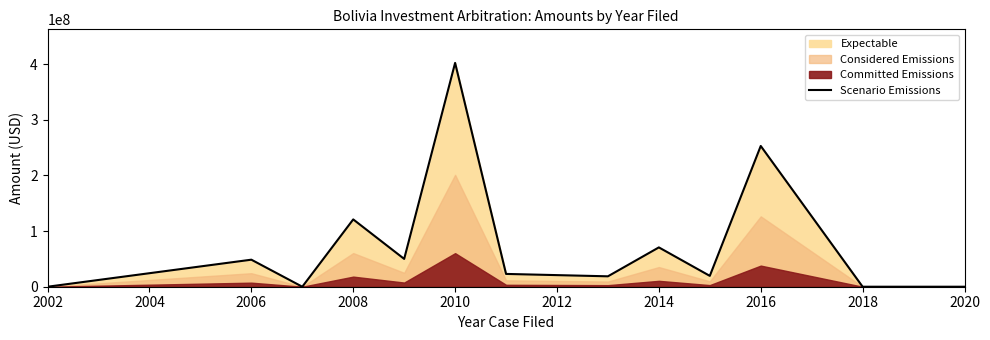

What is the maximum value shown in the chart?

402300000